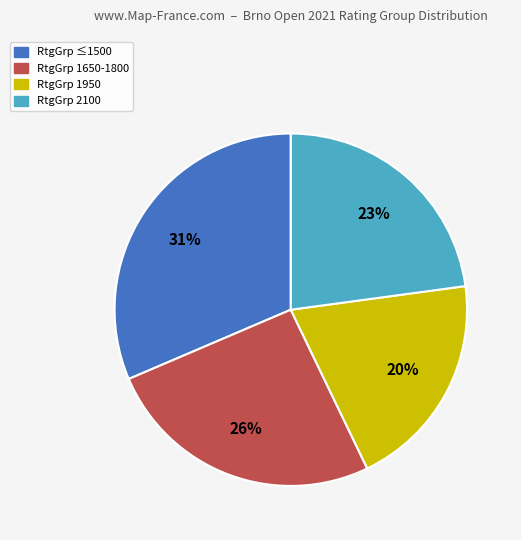

Is there any slice that represents more than half of the pie?

No